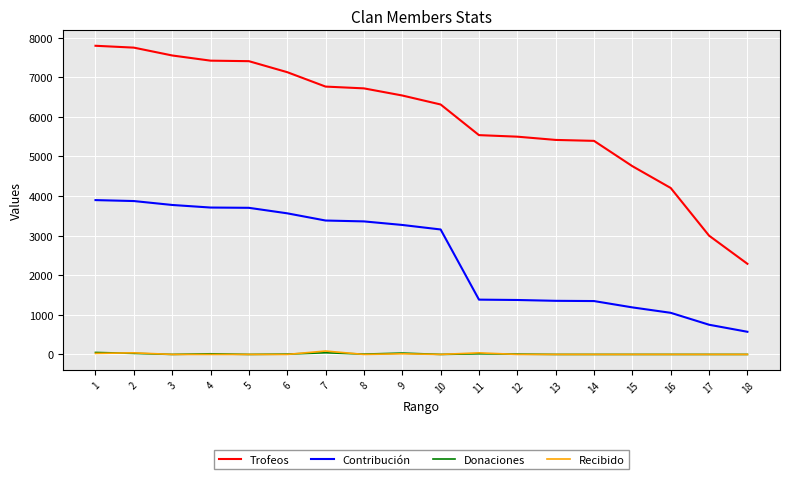

What is the spread (max minus min) of values at 9?

6524